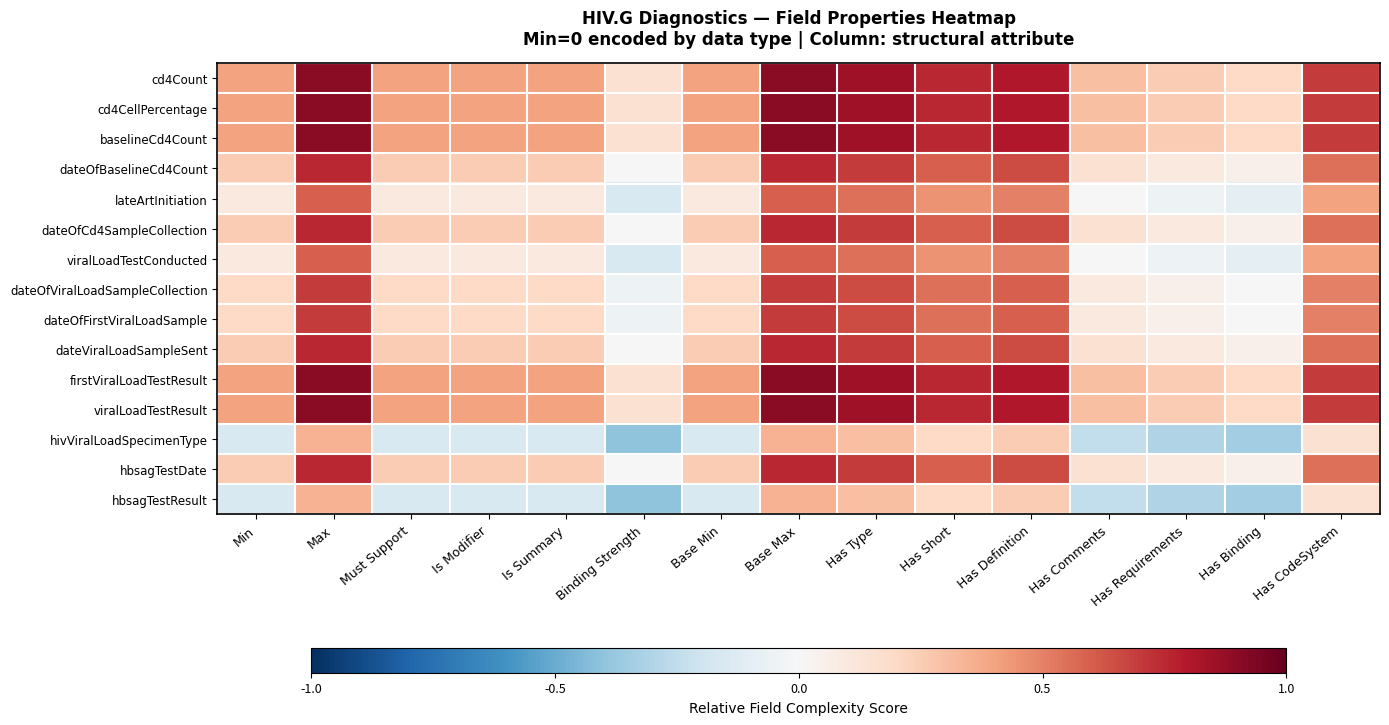

Reading left to right, list all the values displayed in this chart.

cd4Count: Min=0.4	Max=0.9	Must Support=0.4	Is Modifier=0.4	Is Summary=0.4	Binding Strength=0.2	Base Min=0.4	Base Max=0.9	Has Type=0.9	Has Short=0.8	Has Definition=0.8	Has Comments=0.3	Has Requirements=0.2	Has Binding=0.2	Has CodeSystem=0.7
cd4CellPercentage: Min=0.4	Max=0.9	Must Support=0.4	Is Modifier=0.4	Is Summary=0.4	Binding Strength=0.2	Base Min=0.4	Base Max=0.9	Has Type=0.9	Has Short=0.8	Has Definition=0.8	Has Comments=0.3	Has Requirements=0.2	Has Binding=0.2	Has CodeSystem=0.7
baselineCd4Count: Min=0.4	Max=0.9	Must Support=0.4	Is Modifier=0.4	Is Summary=0.4	Binding Strength=0.2	Base Min=0.4	Base Max=0.9	Has Type=0.9	Has Short=0.8	Has Definition=0.8	Has Comments=0.3	Has Requirements=0.2	Has Binding=0.2	Has CodeSystem=0.7
dateOfBaselineCd4Count: Min=0.2	Max=0.8	Must Support=0.2	Is Modifier=0.2	Is Summary=0.2	Binding Strength=0.0	Base Min=0.2	Base Max=0.8	Has Type=0.7	Has Short=0.6	Has Definition=0.7	Has Comments=0.1	Has Requirements=0.1	Has Binding=0.0	Has CodeSystem=0.6
lateArtInitiation: Min=0.1	Max=0.6	Must Support=0.1	Is Modifier=0.1	Is Summary=0.1	Binding Strength=-0.1	Base Min=0.1	Base Max=0.6	Has Type=0.6	Has Short=0.4	Has Definition=0.5	Has Comments=0.0	Has Requirements=-0.0	Has Binding=-0.1	Has CodeSystem=0.4
dateOfCd4SampleCollection: Min=0.2	Max=0.8	Must Support=0.2	Is Modifier=0.2	Is Summary=0.2	Binding Strength=0.0	Base Min=0.2	Base Max=0.8	Has Type=0.7	Has Short=0.6	Has Definition=0.7	Has Comments=0.1	Has Requirements=0.1	Has Binding=0.0	Has CodeSystem=0.6
viralLoadTestConducted: Min=0.1	Max=0.6	Must Support=0.1	Is Modifier=0.1	Is Summary=0.1	Binding Strength=-0.1	Base Min=0.1	Base Max=0.6	Has Type=0.6	Has Short=0.4	Has Definition=0.5	Has Comments=0.0	Has Requirements=-0.0	Has Binding=-0.1	Has CodeSystem=0.4
dateOfViralLoadSampleCollection: Min=0.2	Max=0.7	Must Support=0.2	Is Modifier=0.2	Is Summary=0.2	Binding Strength=-0.0	Base Min=0.2	Base Max=0.7	Has Type=0.7	Has Short=0.6	Has Definition=0.6	Has Comments=0.1	Has Requirements=0.1	Has Binding=0.0	Has CodeSystem=0.5
dateOfFirstViralLoadSample: Min=0.2	Max=0.7	Must Support=0.2	Is Modifier=0.2	Is Summary=0.2	Binding Strength=-0.0	Base Min=0.2	Base Max=0.7	Has Type=0.7	Has Short=0.6	Has Definition=0.6	Has Comments=0.1	Has Requirements=0.1	Has Binding=0.0	Has CodeSystem=0.5
dateViralLoadSampleSent: Min=0.2	Max=0.8	Must Support=0.2	Is Modifier=0.2	Is Summary=0.2	Binding Strength=0.0	Base Min=0.2	Base Max=0.8	Has Type=0.7	Has Short=0.6	Has Definition=0.7	Has Comments=0.1	Has Requirements=0.1	Has Binding=0.0	Has CodeSystem=0.6
firstViralLoadTestResult: Min=0.4	Max=0.9	Must Support=0.4	Is Modifier=0.4	Is Summary=0.4	Binding Strength=0.2	Base Min=0.4	Base Max=0.9	Has Type=0.9	Has Short=0.8	Has Definition=0.8	Has Comments=0.3	Has Requirements=0.2	Has Binding=0.2	Has CodeSystem=0.7
viralLoadTestResult: Min=0.4	Max=0.9	Must Support=0.4	Is Modifier=0.4	Is Summary=0.4	Binding Strength=0.2	Base Min=0.4	Base Max=0.9	Has Type=0.9	Has Short=0.8	Has Definition=0.8	Has Comments=0.3	Has Requirements=0.2	Has Binding=0.2	Has CodeSystem=0.7
hivViralLoadSpecimenType: Min=-0.1	Max=0.3	Must Support=-0.1	Is Modifier=-0.1	Is Summary=-0.1	Binding Strength=-0.4	Base Min=-0.1	Base Max=0.3	Has Type=0.3	Has Short=0.2	Has Definition=0.2	Has Comments=-0.2	Has Requirements=-0.3	Has Binding=-0.3	Has CodeSystem=0.1
hbsagTestDate: Min=0.2	Max=0.8	Must Support=0.2	Is Modifier=0.2	Is Summary=0.2	Binding Strength=0.0	Base Min=0.2	Base Max=0.8	Has Type=0.7	Has Short=0.6	Has Definition=0.7	Has Comments=0.1	Has Requirements=0.1	Has Binding=0.0	Has CodeSystem=0.6
hbsagTestResult: Min=-0.1	Max=0.3	Must Support=-0.1	Is Modifier=-0.1	Is Summary=-0.1	Binding Strength=-0.4	Base Min=-0.1	Base Max=0.3	Has Type=0.3	Has Short=0.2	Has Definition=0.2	Has Comments=-0.2	Has Requirements=-0.3	Has Binding=-0.3	Has CodeSystem=0.1